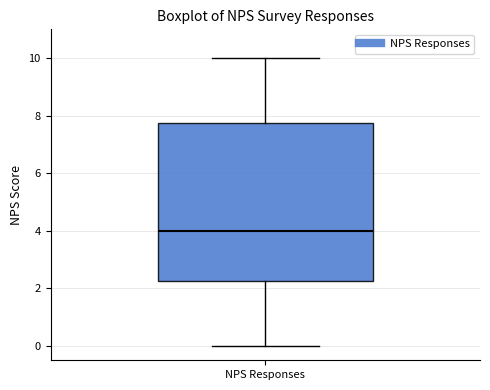

Transcribe this box plot: give where the median line is, the range the box spans, and where the two whiskers end, as read against the y-axis. The values are not printed on the chart, so give them approximately, as read against the axis.

median 4.0, box 2.2 to 7.8, whiskers 0.0 to 10.0